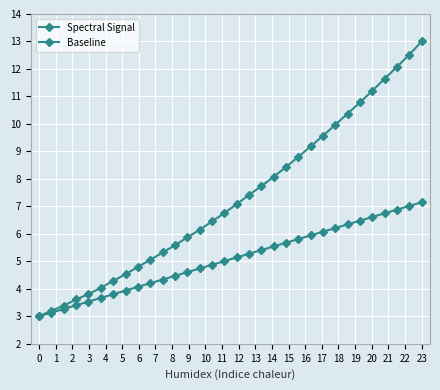

Which series has the largest range (max minus min)?

Spectral Signal